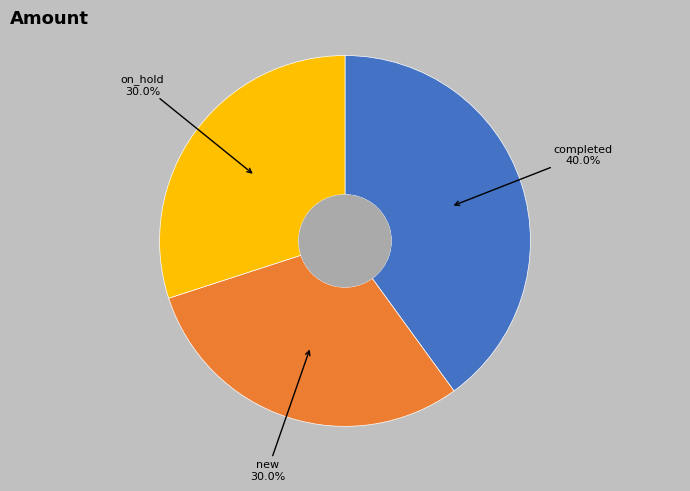

Is there any slice that represents more than half of the pie?

No